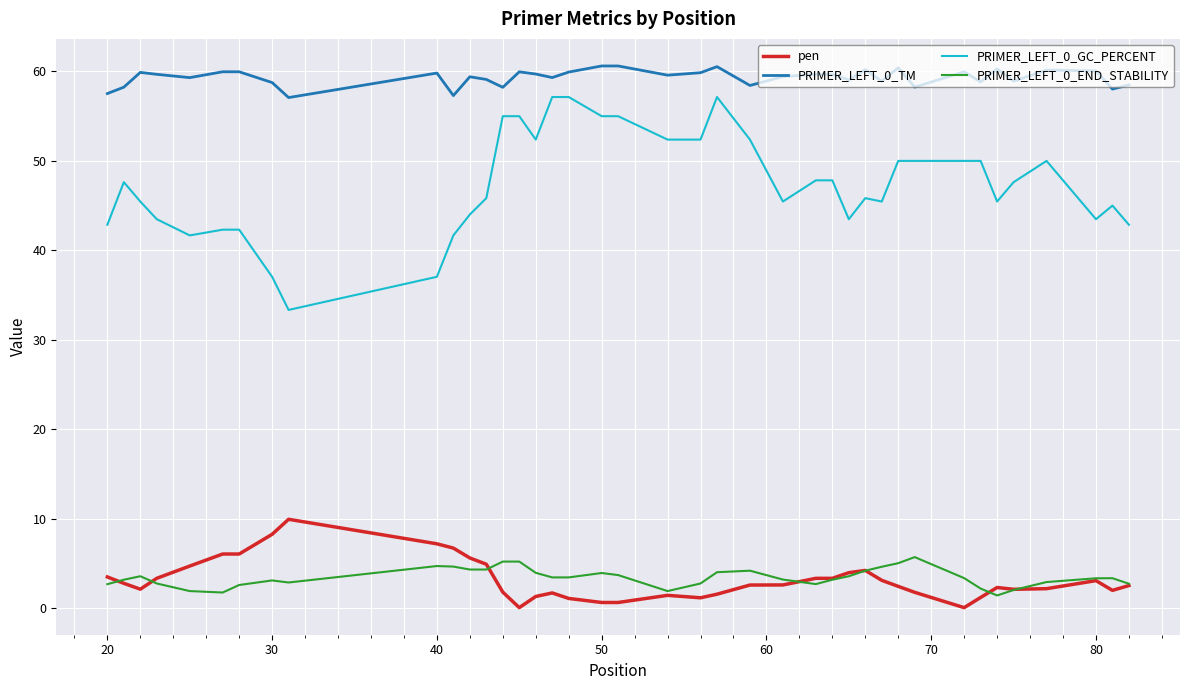

What is the highest value of the PRIMER_LEFT_0_TM series?

60.6